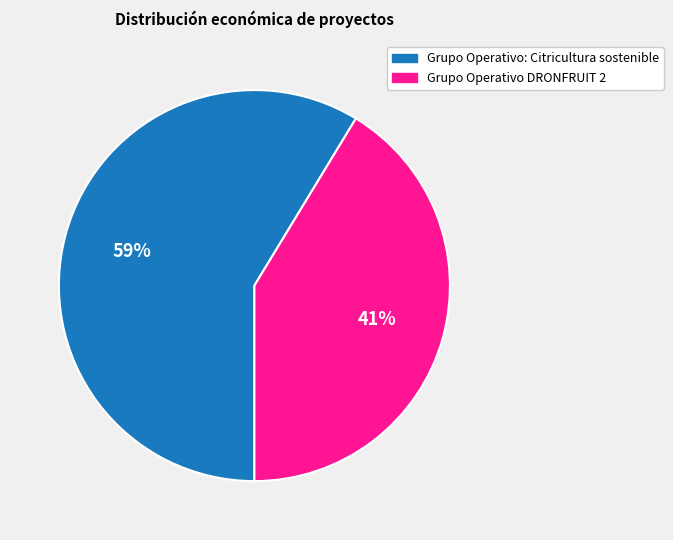

Count the number of slices in the pie.

2